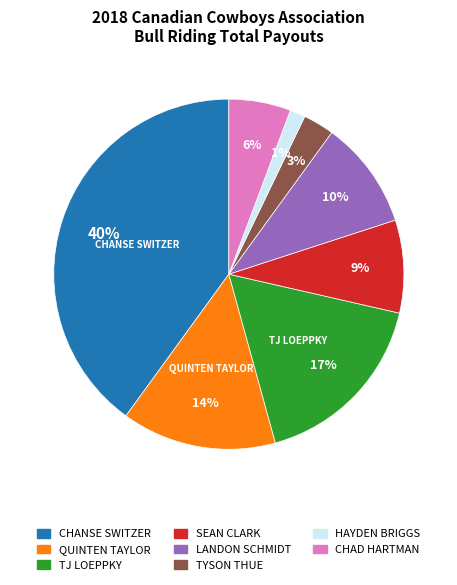

To the nearest percent, what is the average slice percentage?

12%